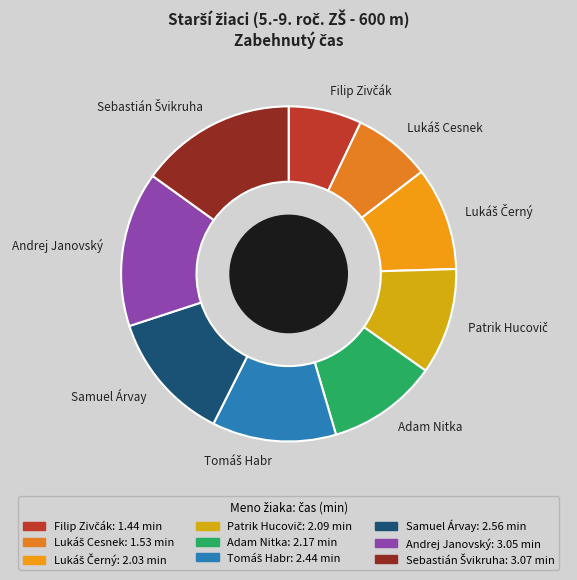

True or false: Samuel Árvay accounts for 13% of the total.

True